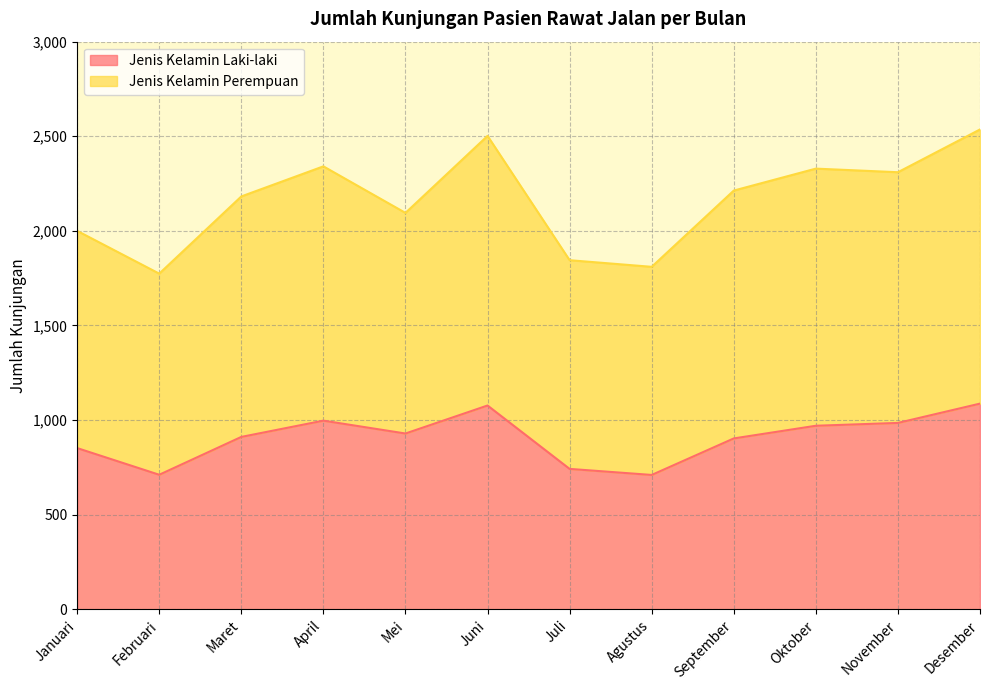

Is the value of Jenis Kelamin Laki-laki at April greater than the value of Jenis Kelamin Perempuan at September?

No